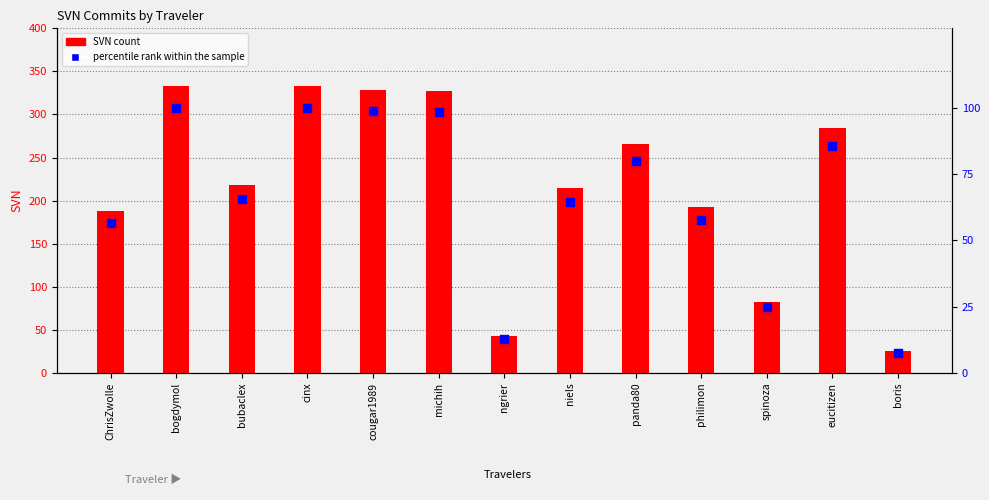

Which series contains the lowest Y value?

percentile rank within the sample